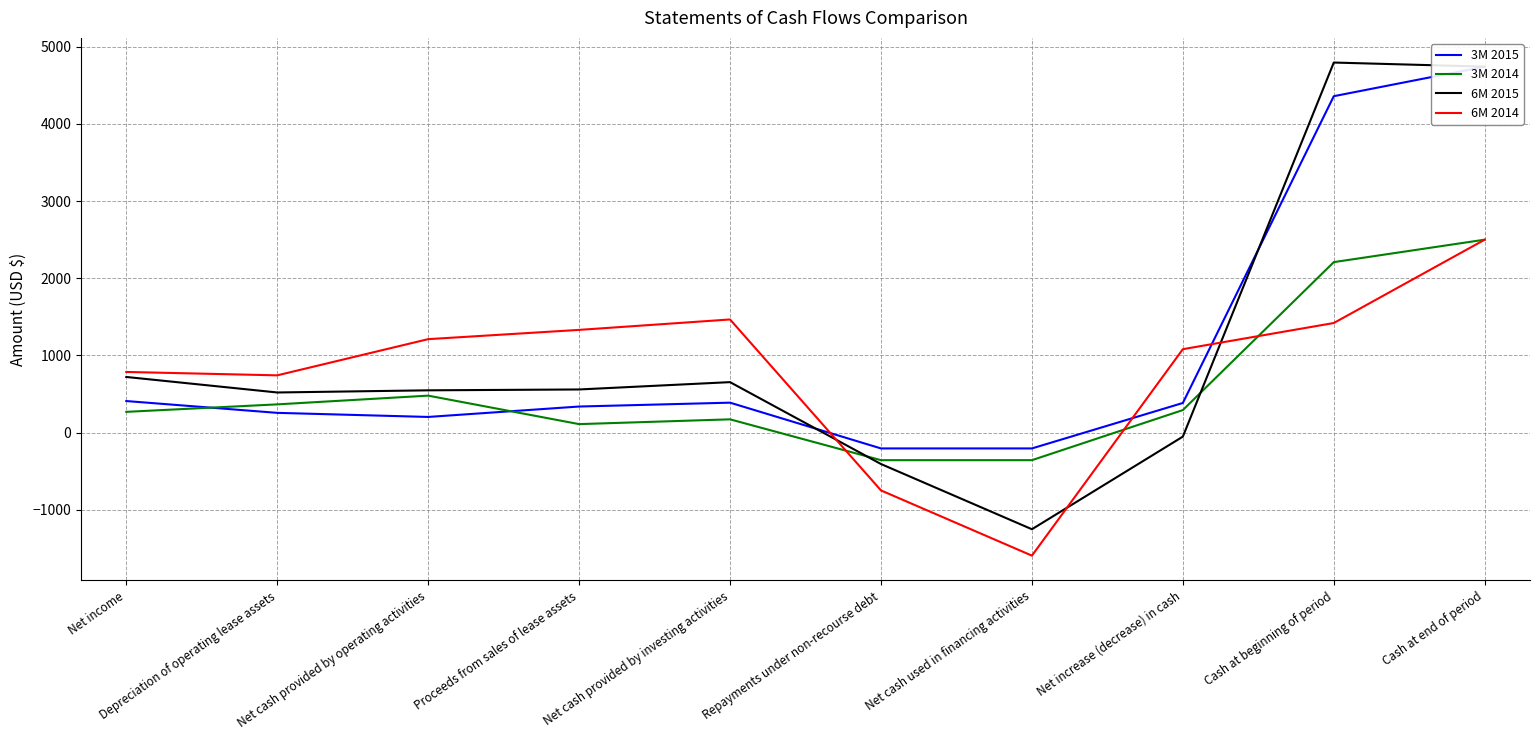

At which label is 6M 2014 closest to 452?

Depreciation of operating lease assets